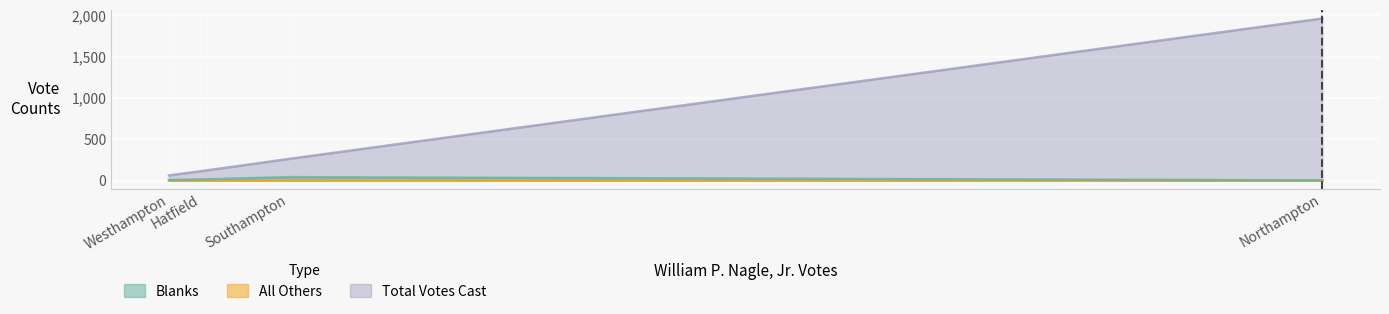

Count the number of categories in the chart.

4